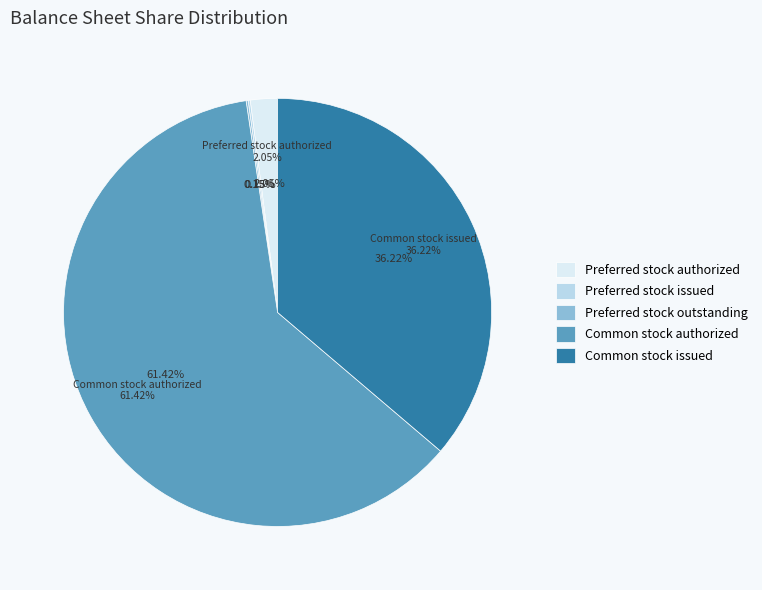

The Common stock issued slice represents 22% of the pie. True or false?

False